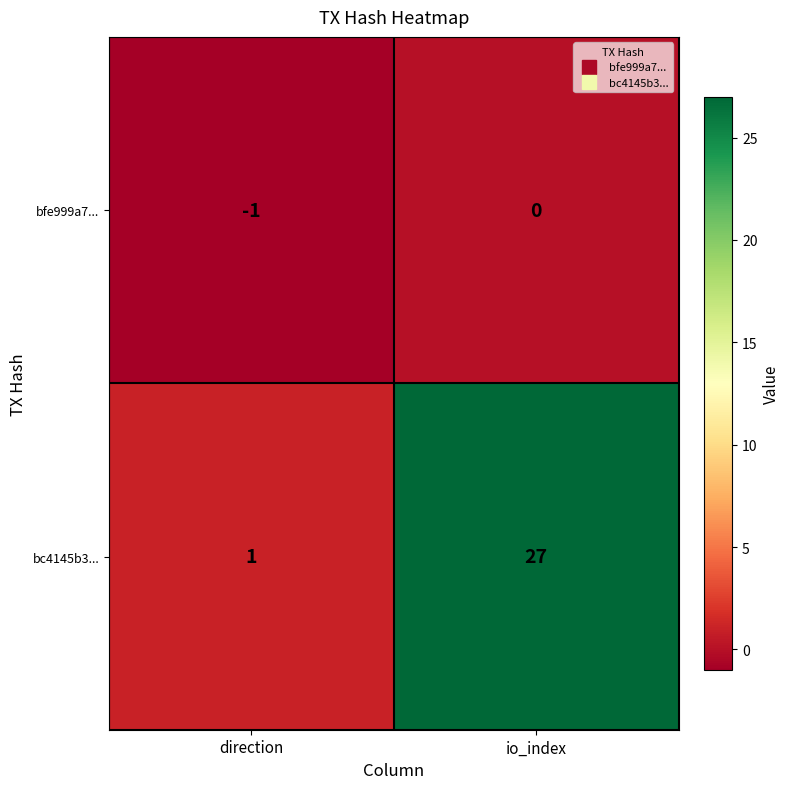

At direction, list the series in order from smallest to largest.

bfe999a7..., bc4145b3...